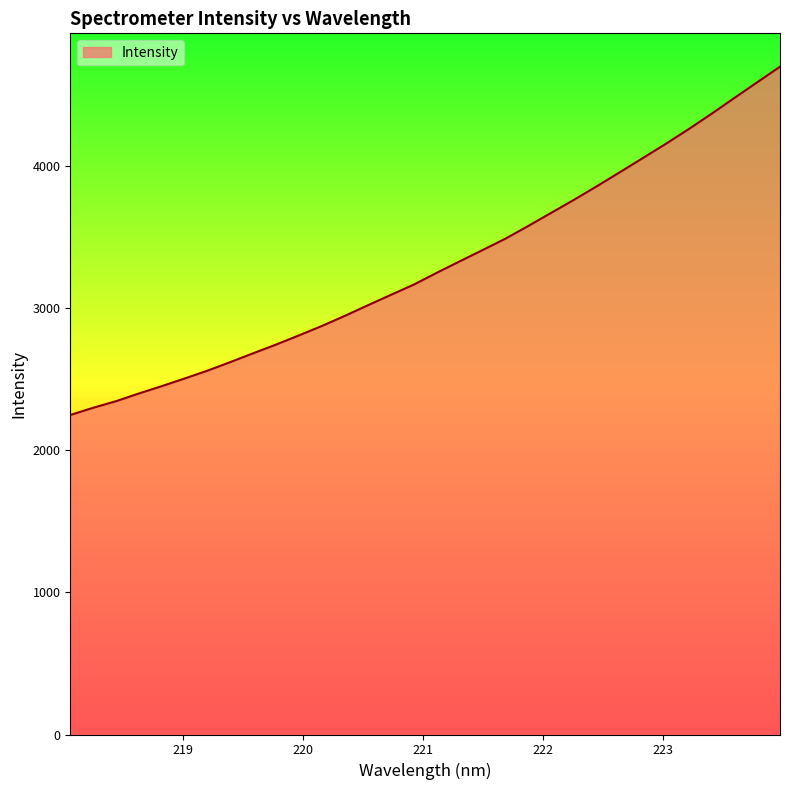

How many values exceed 3250?

16